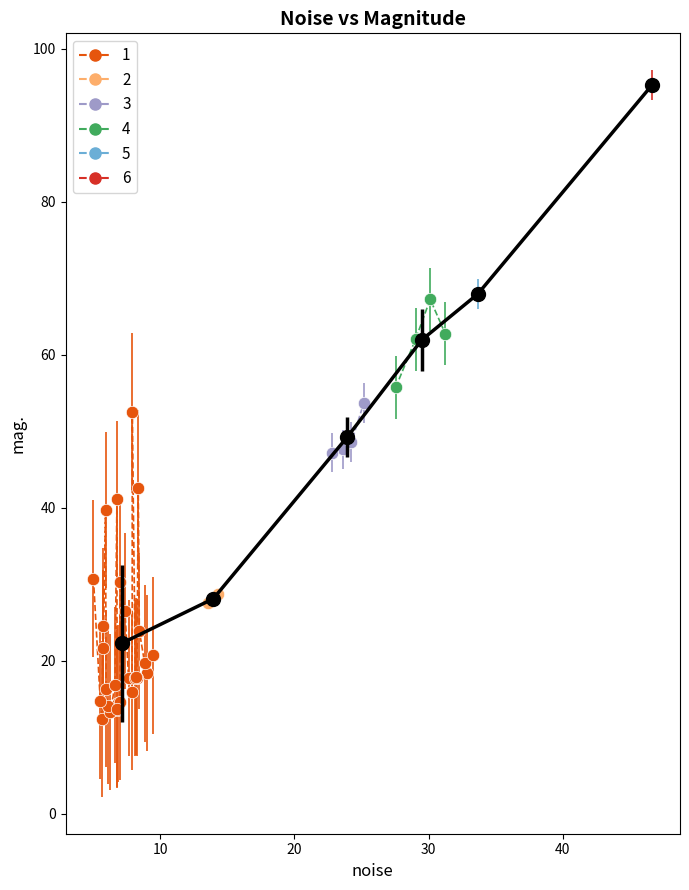

What are all the series names shown in the legend?

1, 2, 3, 4, 5, 6